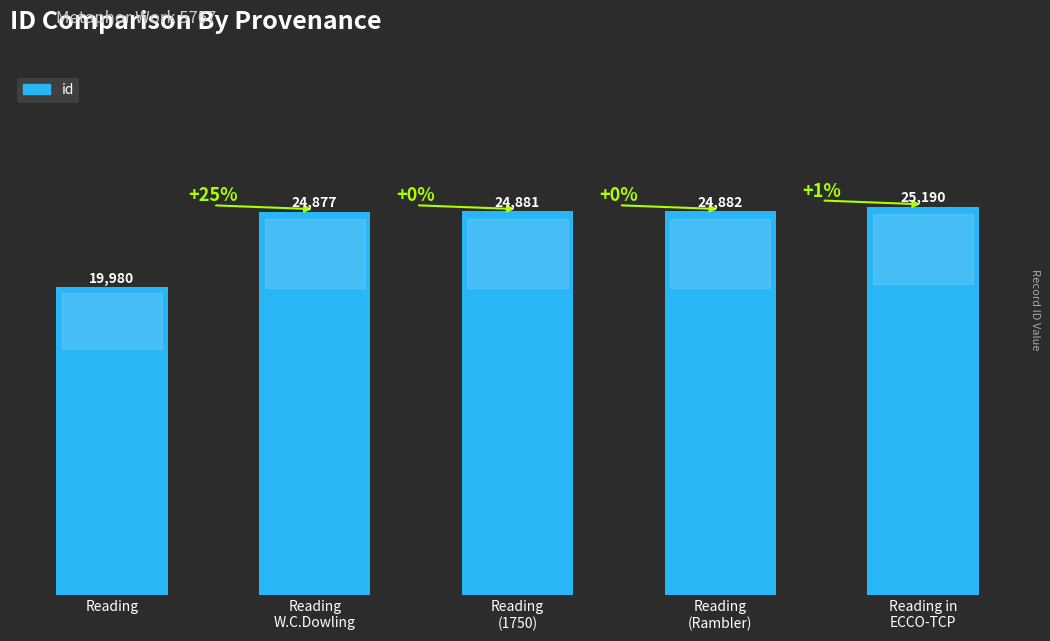

List the labels in order of value, largest first.

Reading in
ECCO-TCP, Reading
(Rambler), Reading
(1750), Reading
W.C.Dowling, Reading